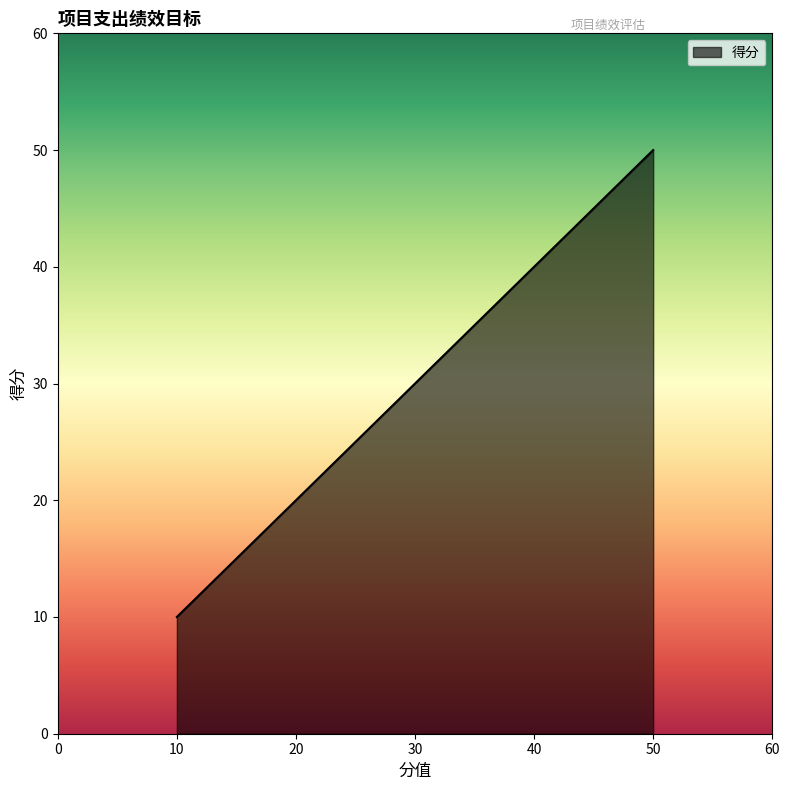

True or false: there are more than 1 points higher than both neighbors.

False